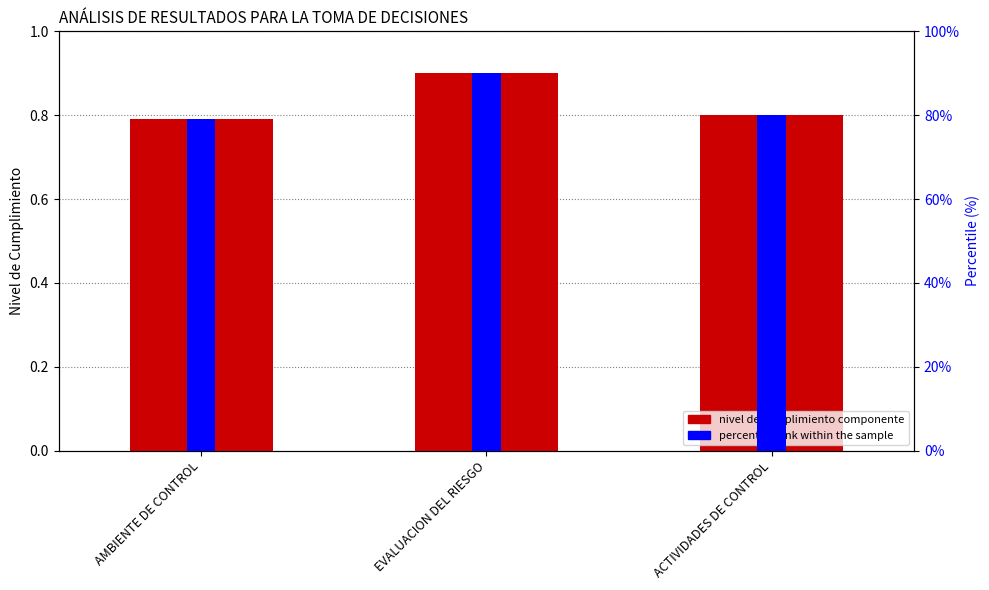

What is the highest value of the NIVEL DE CUMPLIMIENTO COMPONENTE series?

0.9